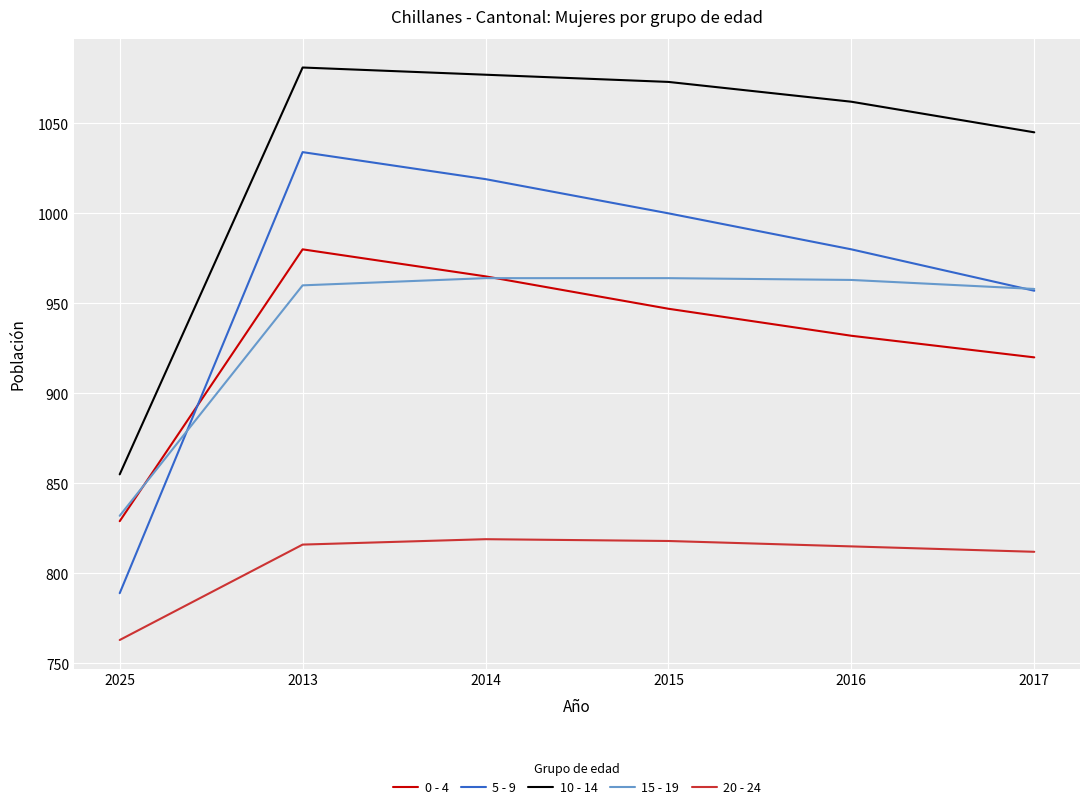

True or false: 15 - 19 and 10 - 14 cross at least once.

False